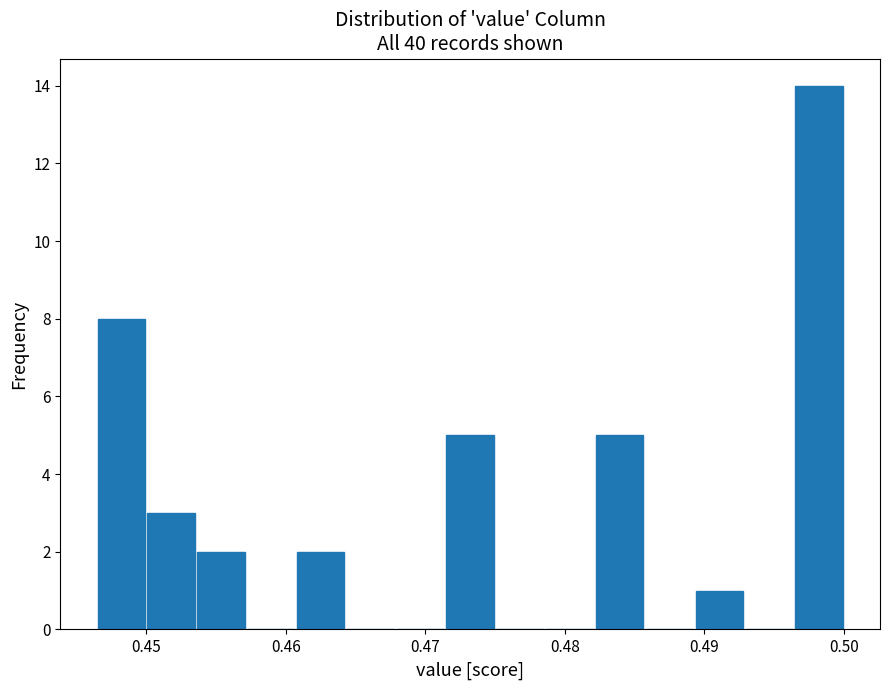

Around what value on the x-axis is the tallest bar? Give the approximate position of its centre, as read against the axis.

0.498